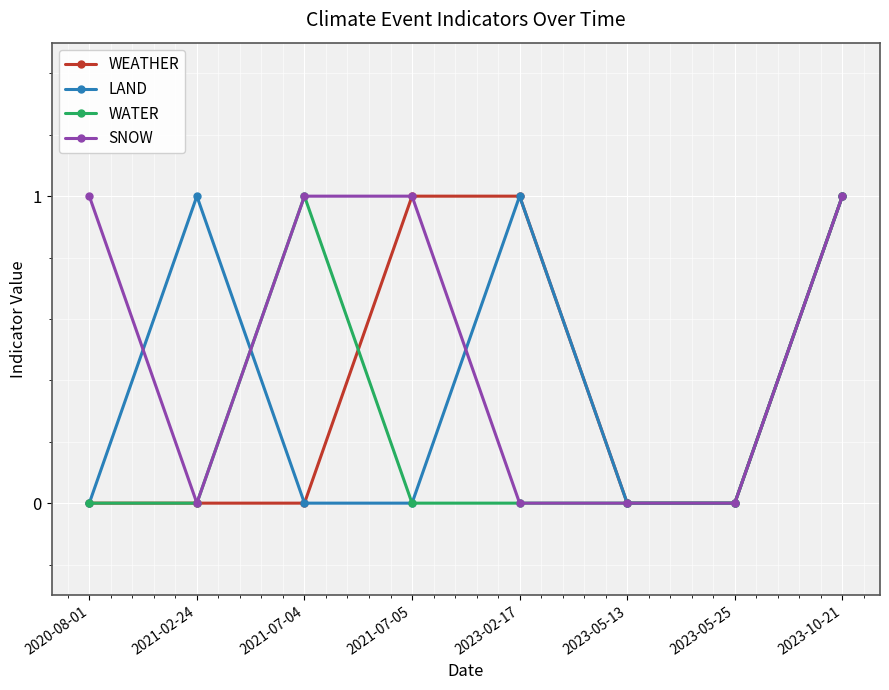

True or false: LAND has a value of 0 at 2021-07-04.

True